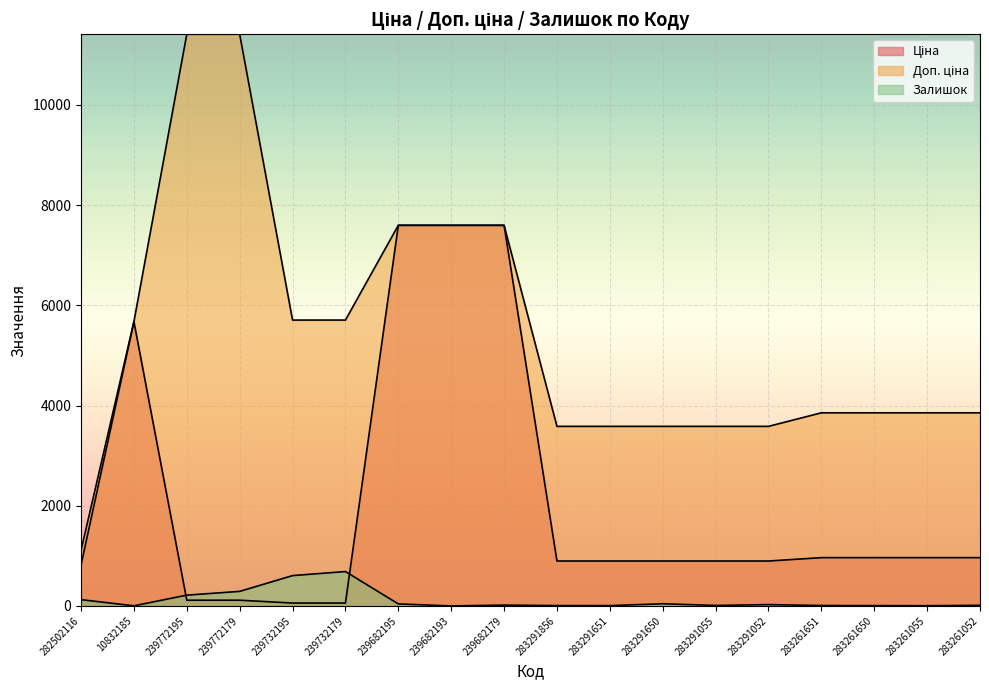

How many lines are shown in the chart?

3